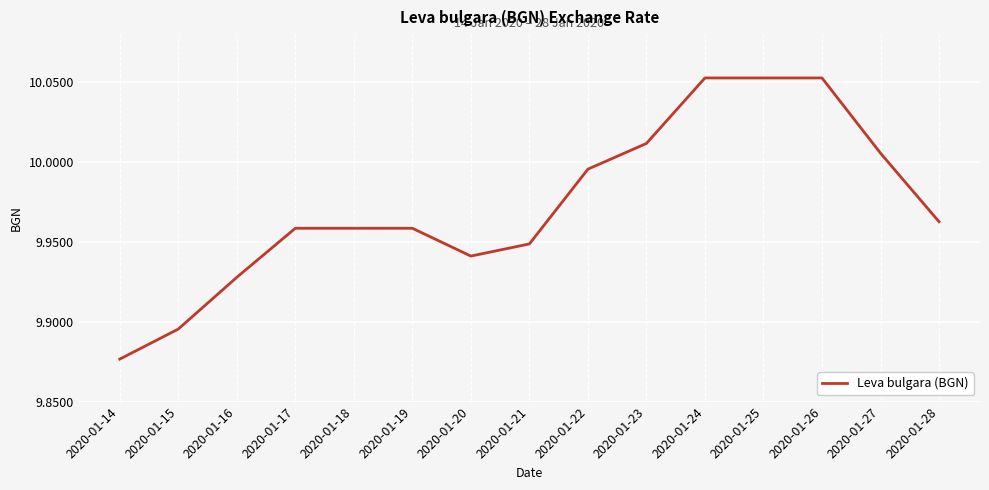

Which category has the lowest value across all series?

2020-01-14